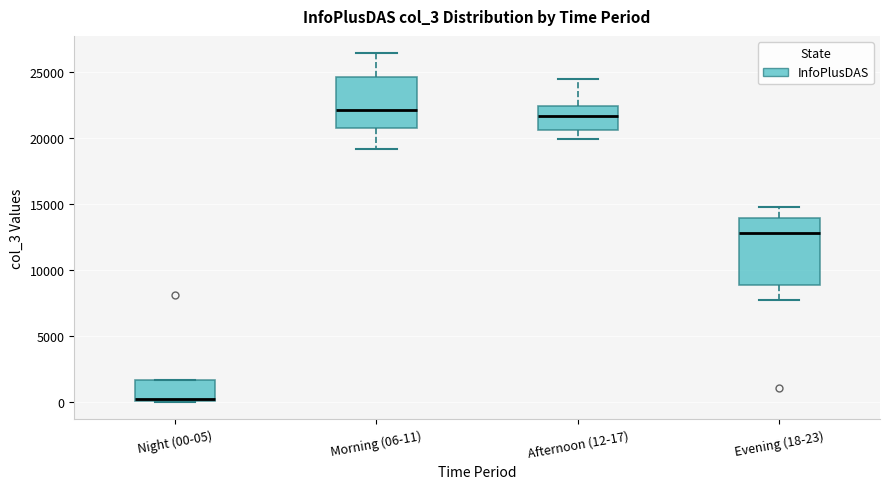

Where does the lower whisker of the box for Evening (18-23) end on the y-axis? The values are not printed on the chart, so give them approximately, as read against the axis.

7500